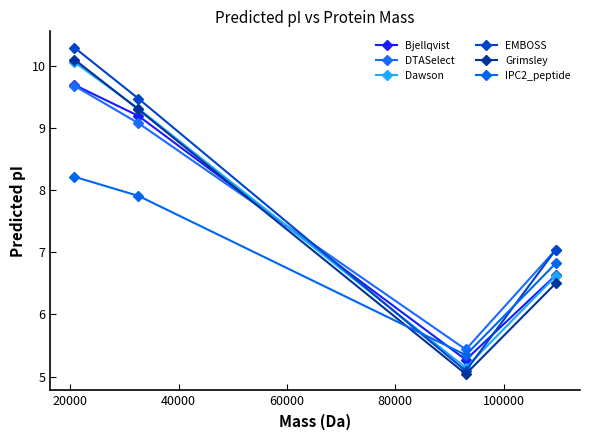

What is the value of the Dawson point at the 2nd from the left?

9.3